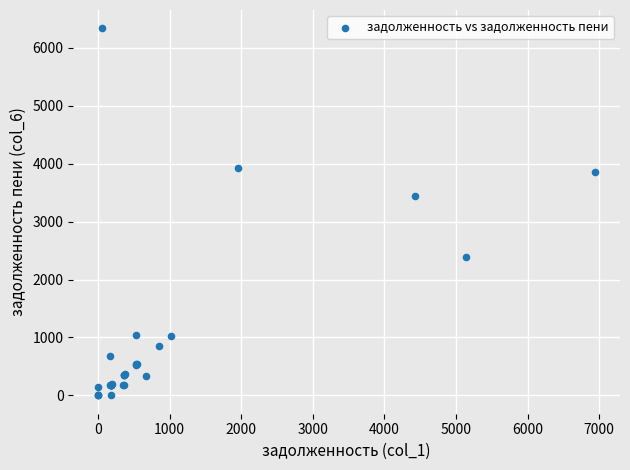

What Y value in the scatter plot is closest to 3169?

3438.6